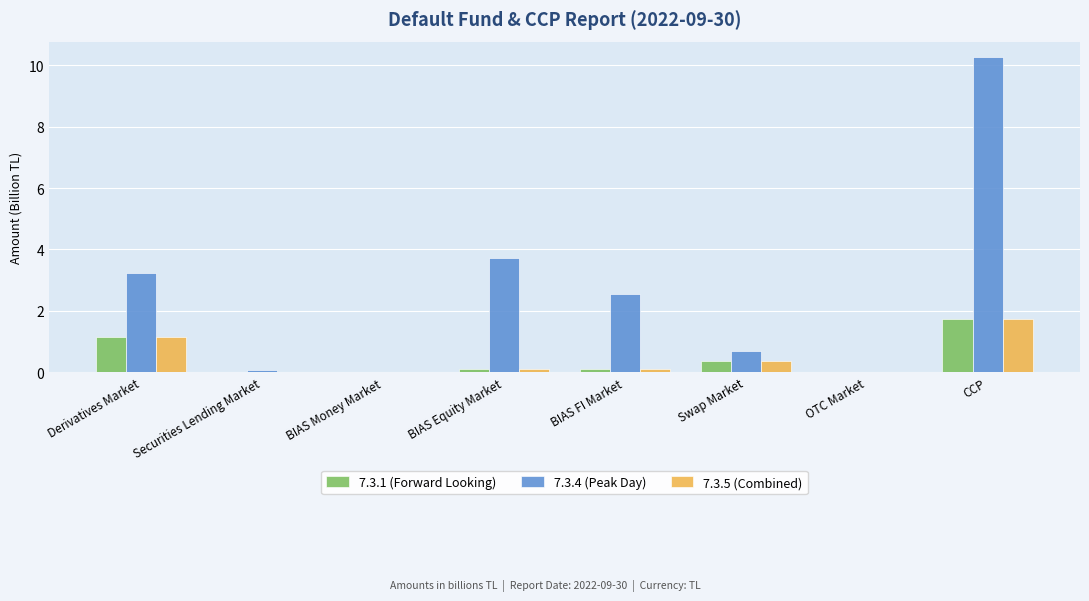

True or false: 7.3.5 (Combined) has a value of 0.0 at OTC Market.

True